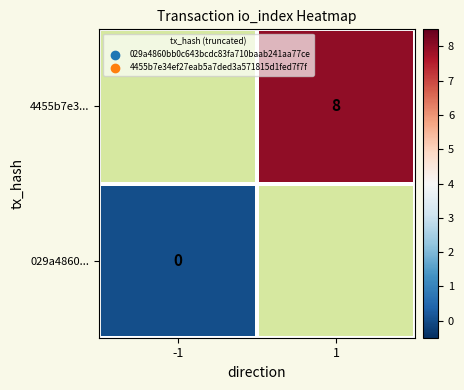

The 4455b7e3... series shows 4 at 1. True or false?

False